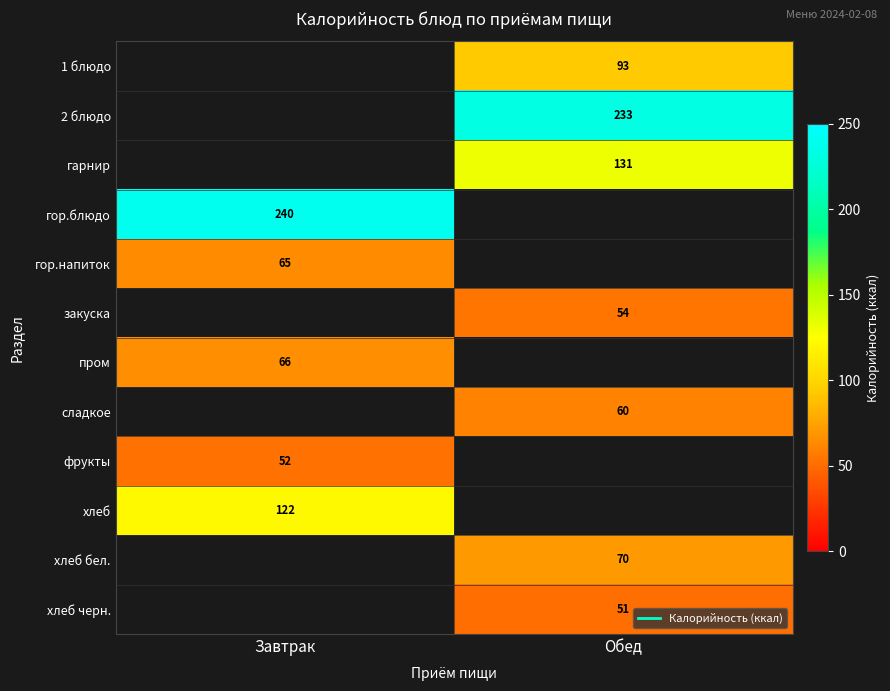

At which label does гор.блюдо reach its minimum?

Завтрак